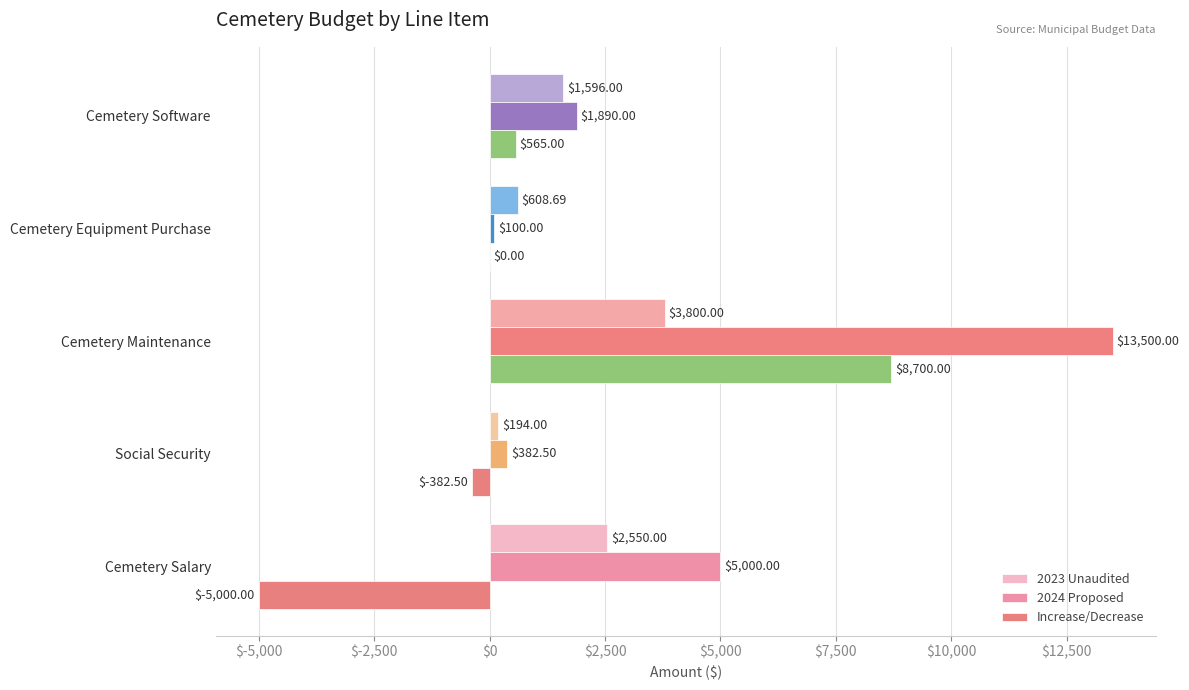

Between Cemetery Salary and Cemetery Equipment Purchase, which series saw the biggest shift?

Increase/Decrease